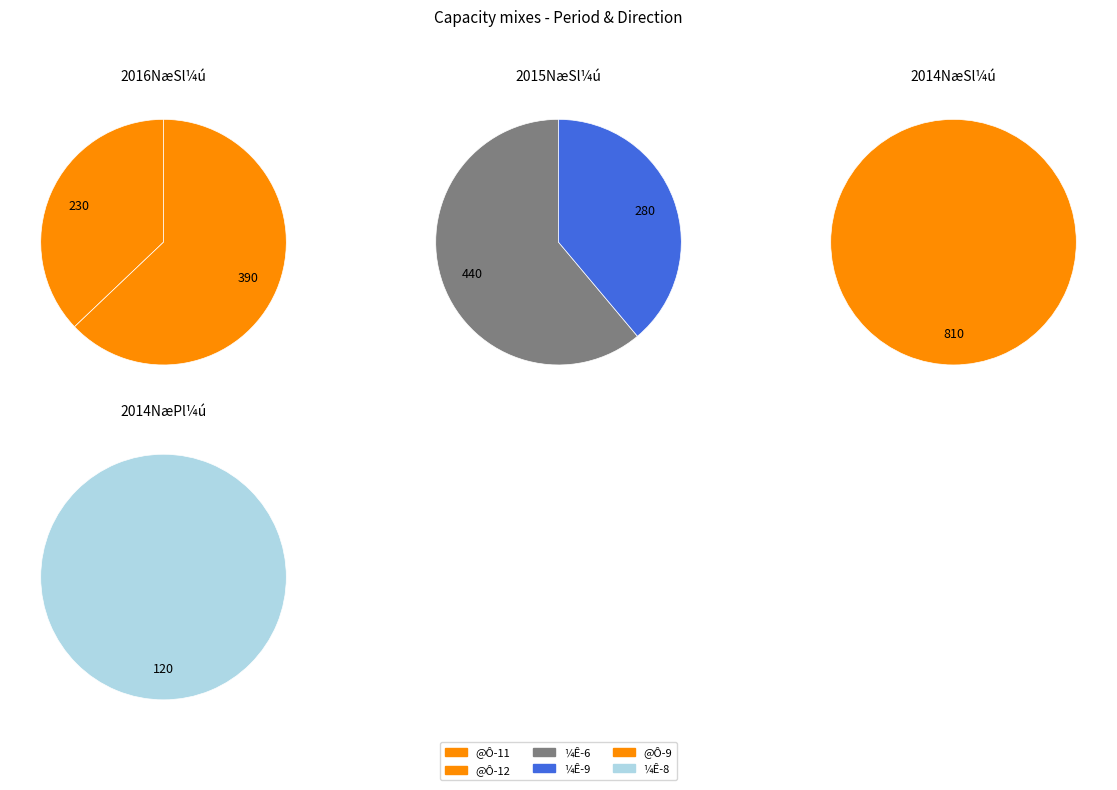

Which category has the smallest portion of the pie?

¼Ê-8